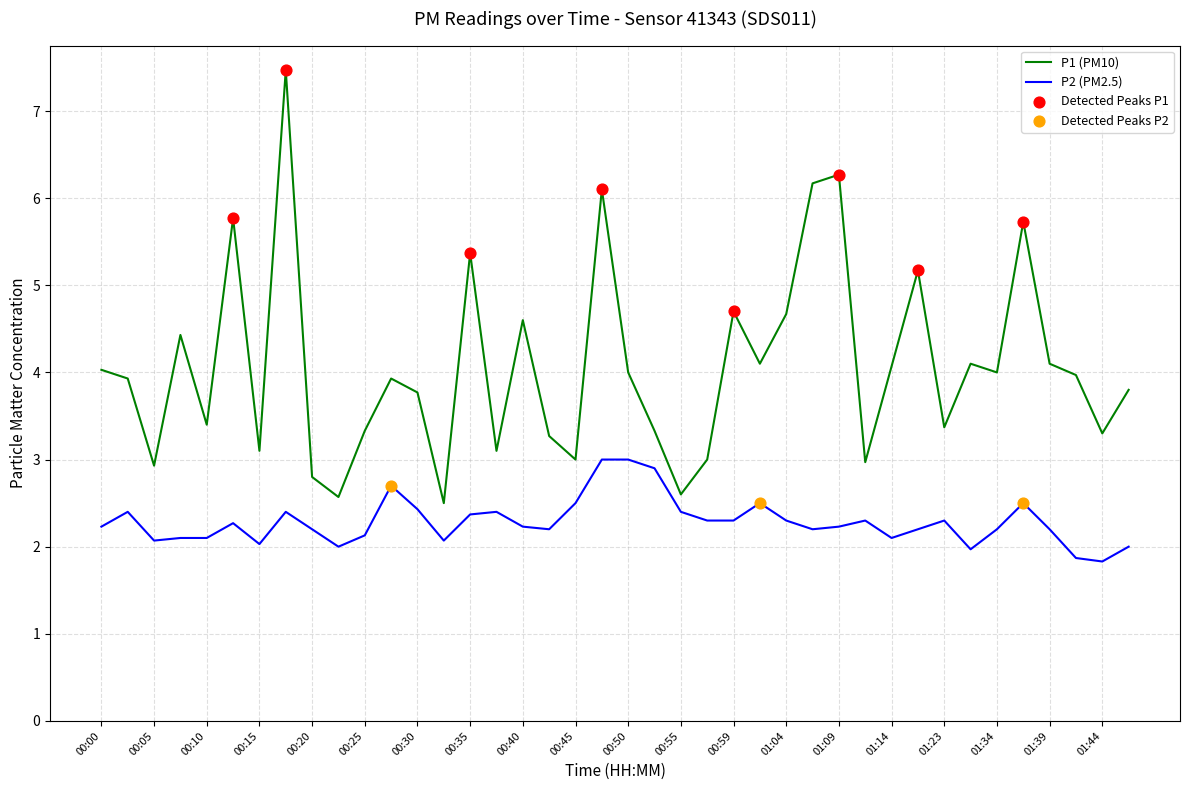

Which series has the widest spread of values?

P1 (PM10)